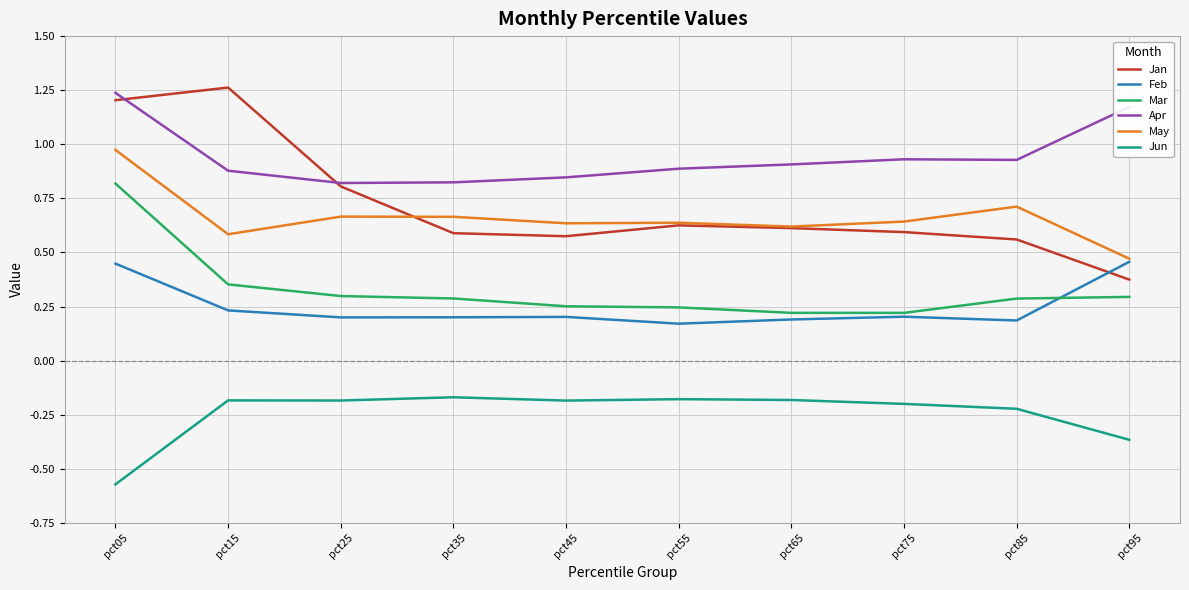

Where is Jan nearest to the value 0?

pct95